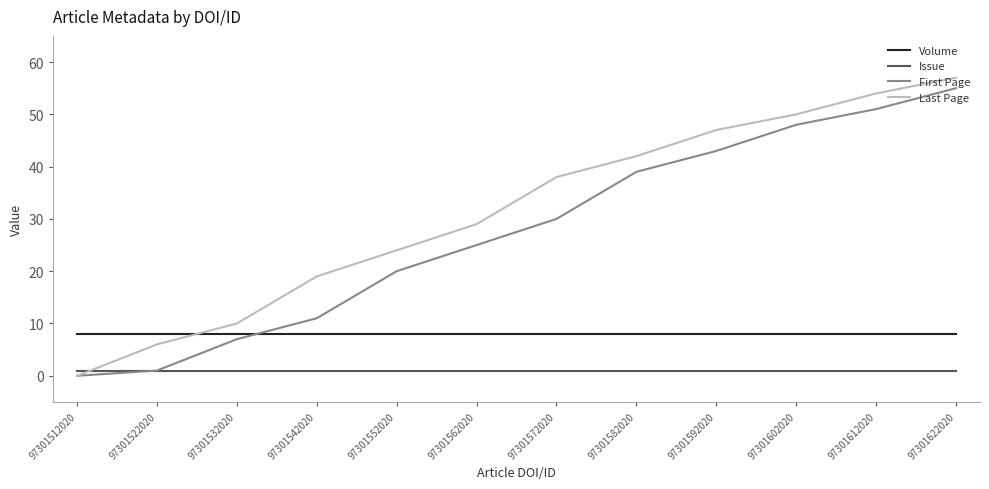

What is the sum of all First Page values?

330